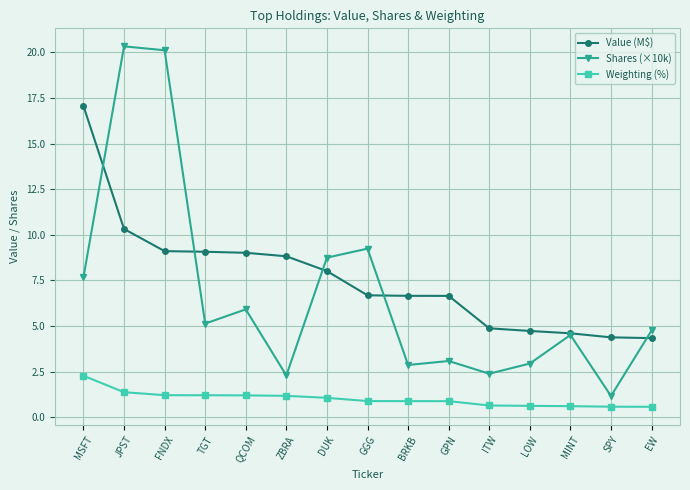

Count the number of categories in the chart.

15